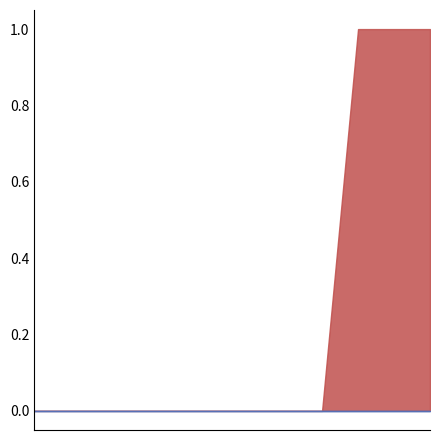

True or false: Other and Discovery cross at least once.

False